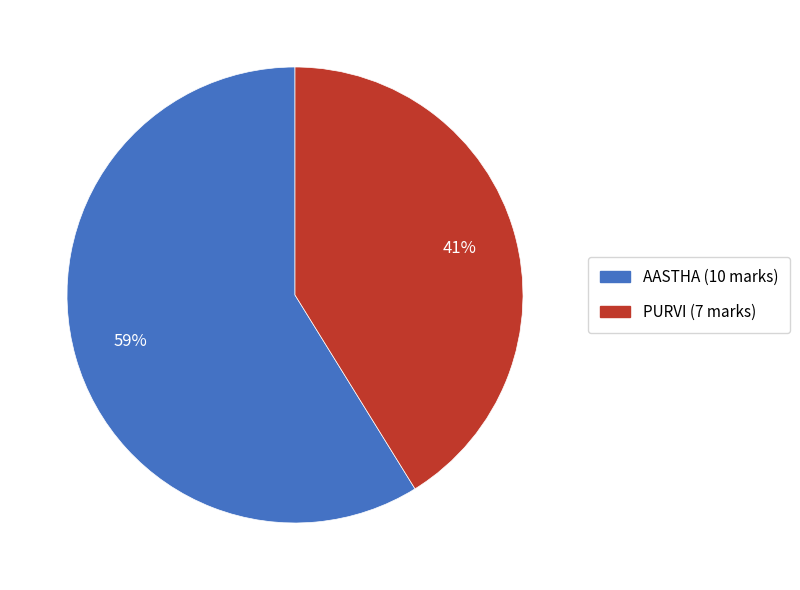

How many slices are in this pie chart?

2